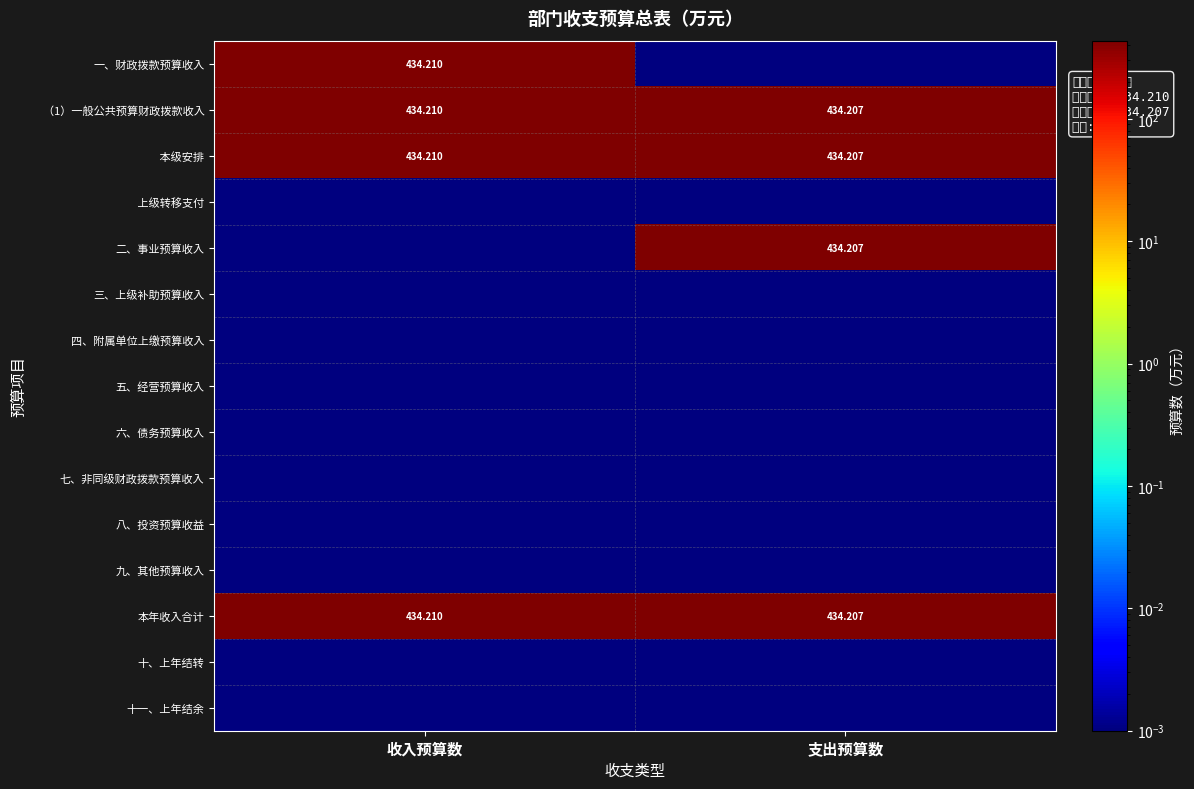

Is the value of 三、上级补助预算收入 at 收入预算数 greater than the value of 十、上年结转 at 支出预算数?

No